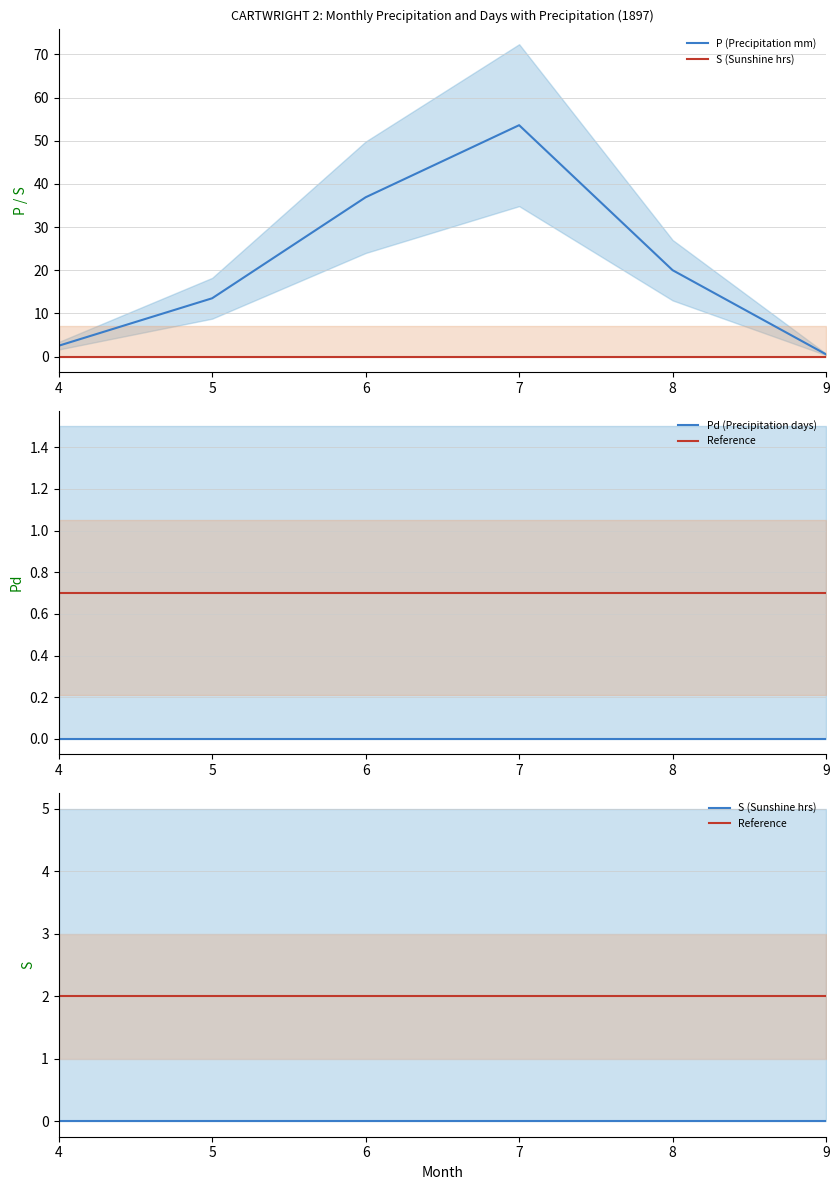

Which series has the largest range (max minus min)?

P (Precipitation mm)